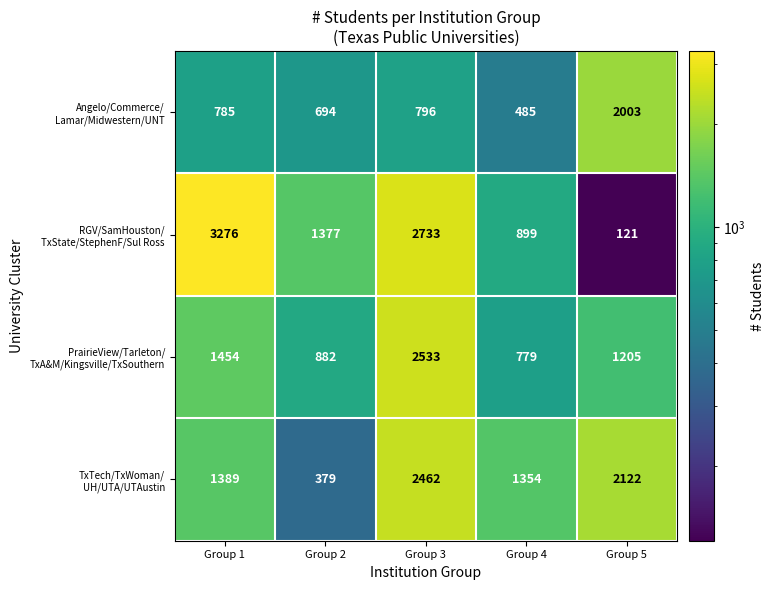

At which category is the sum across all series the highest?

Group 3